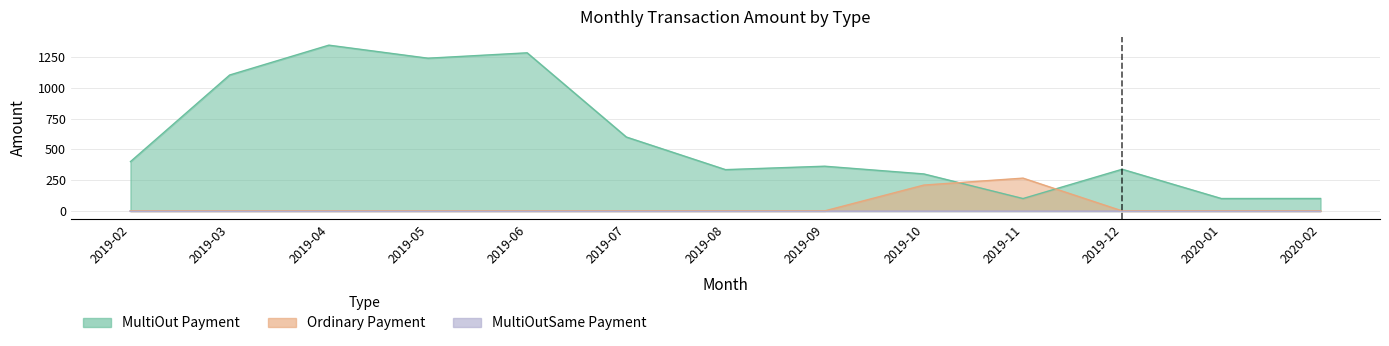

After their last crossing, which series has the higher values: MultiOut Payment or Ordinary Payment?

MultiOut Payment